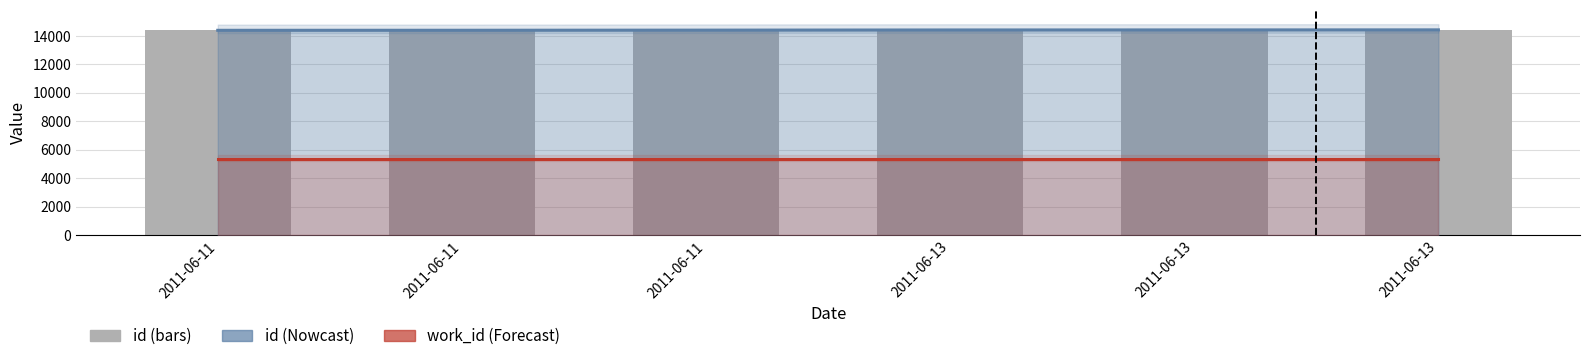

Rank the categories by value from highest to lowest.

2011-06-13, 2011-06-13, 2011-06-13, 2011-06-11, 2011-06-11, 2011-06-11